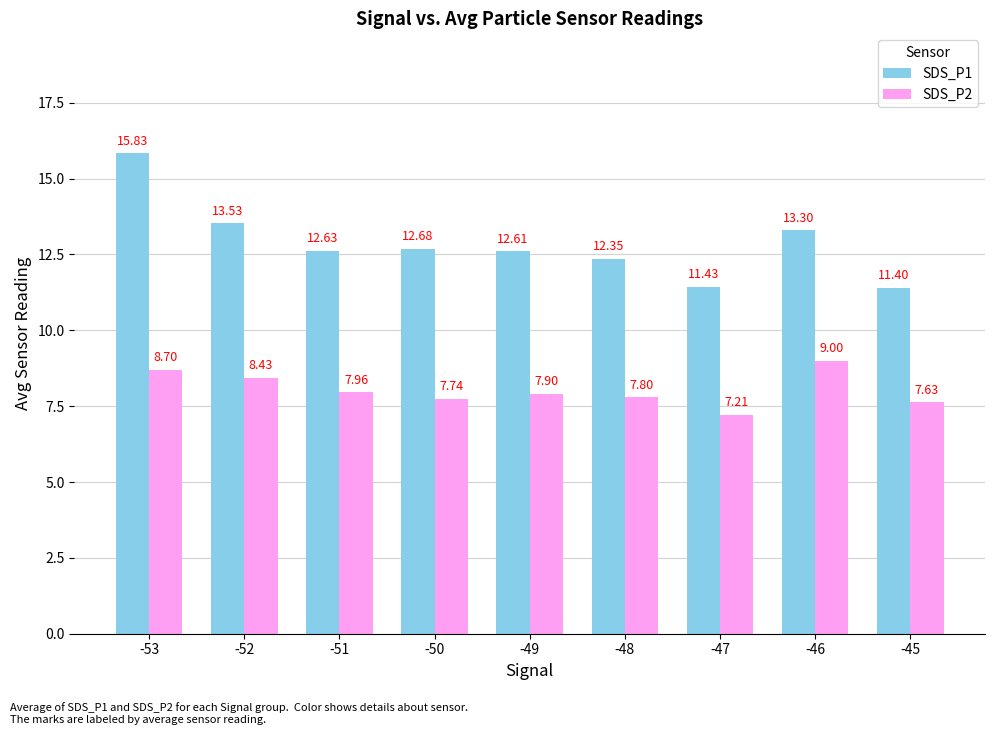

Which series changed the most between -49 and -48?

SDS_P1